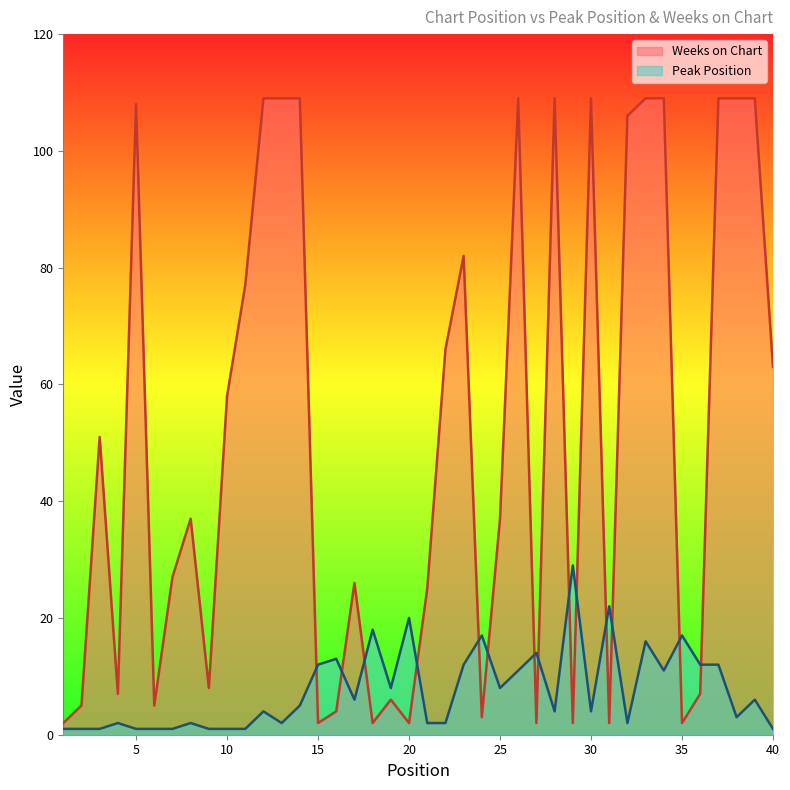

Which category has the highest value in the Weeks on Chart series?

12